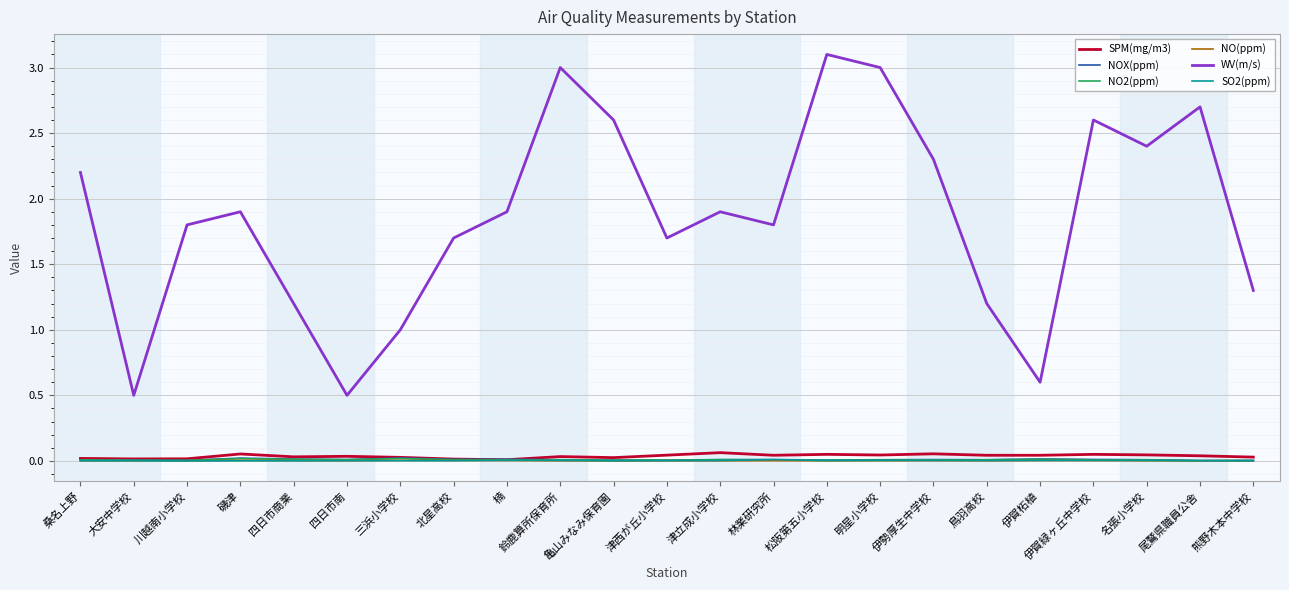

True or false: SO2(ppm) and WV(m/s) intersect in this chart.

False